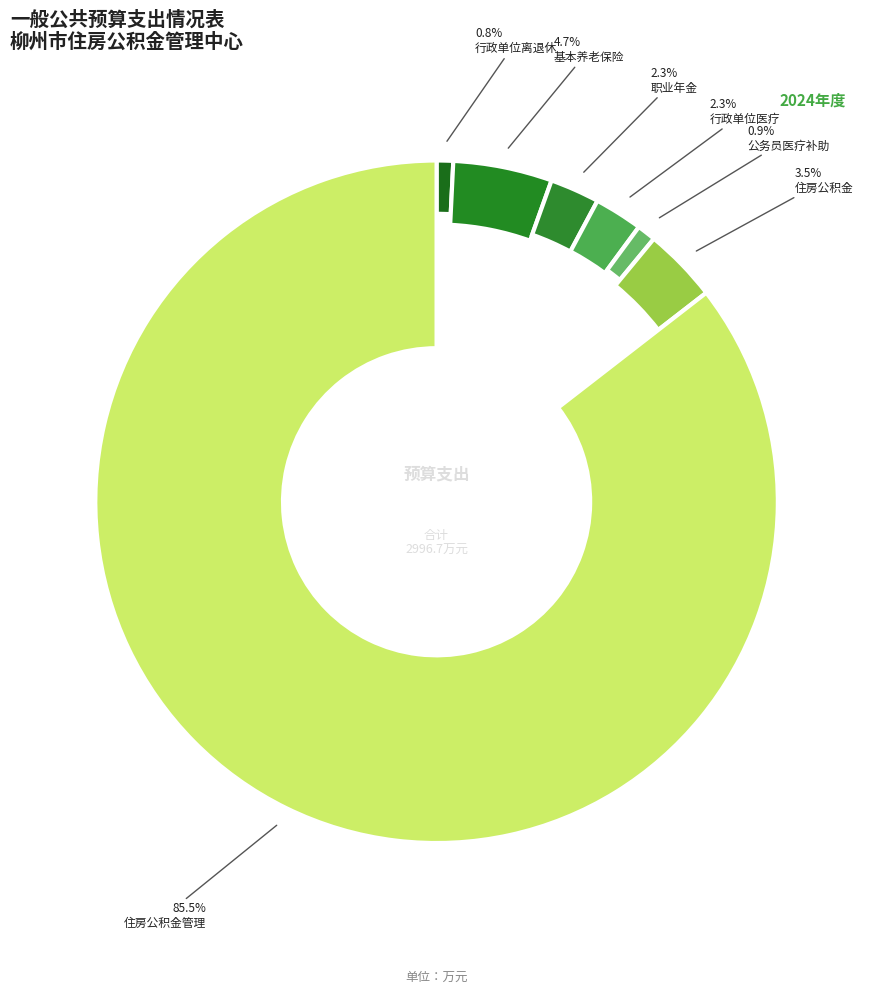

How many slices are in this pie chart?

7